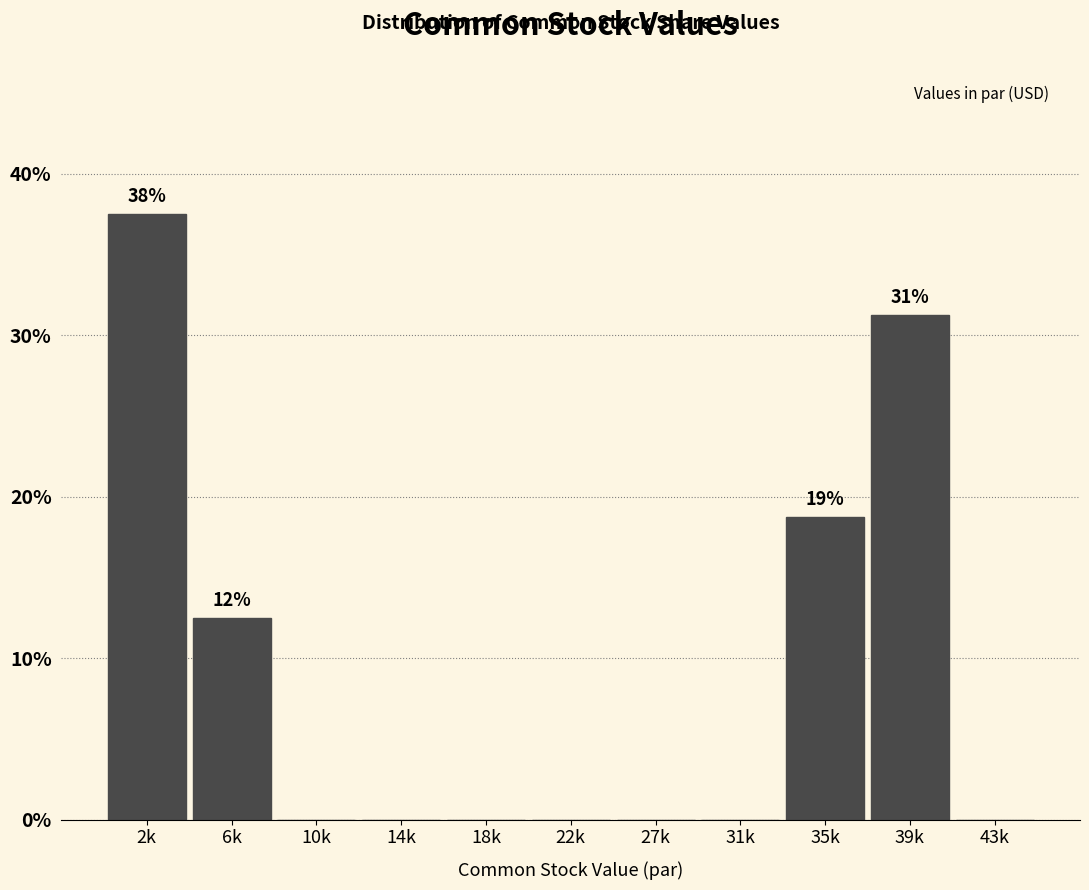

What is the approximate value at 35k?

18.8